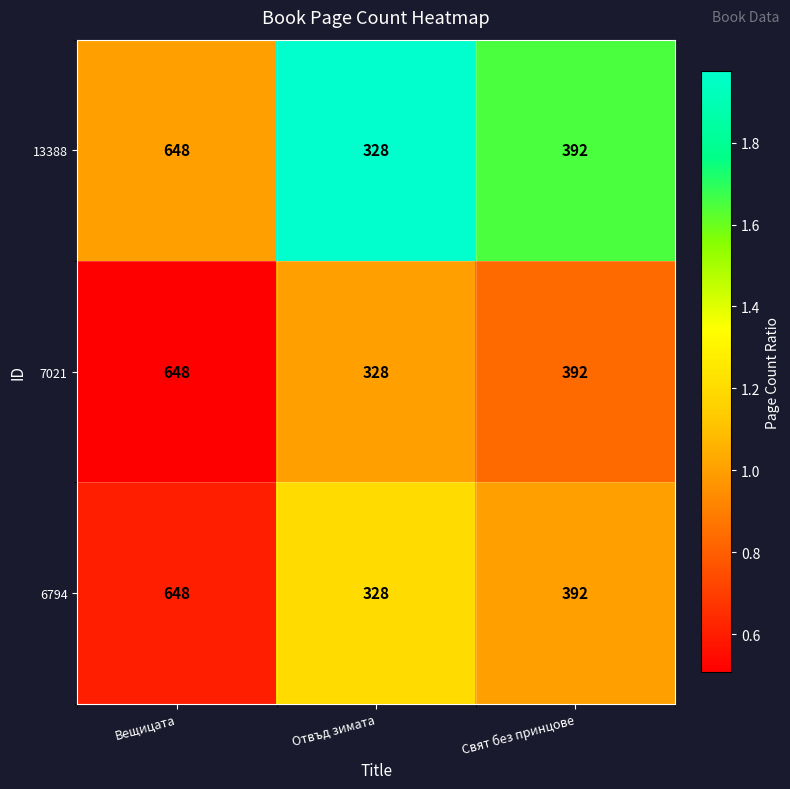

Where does the 7021 series first go above 392?

Вещицата